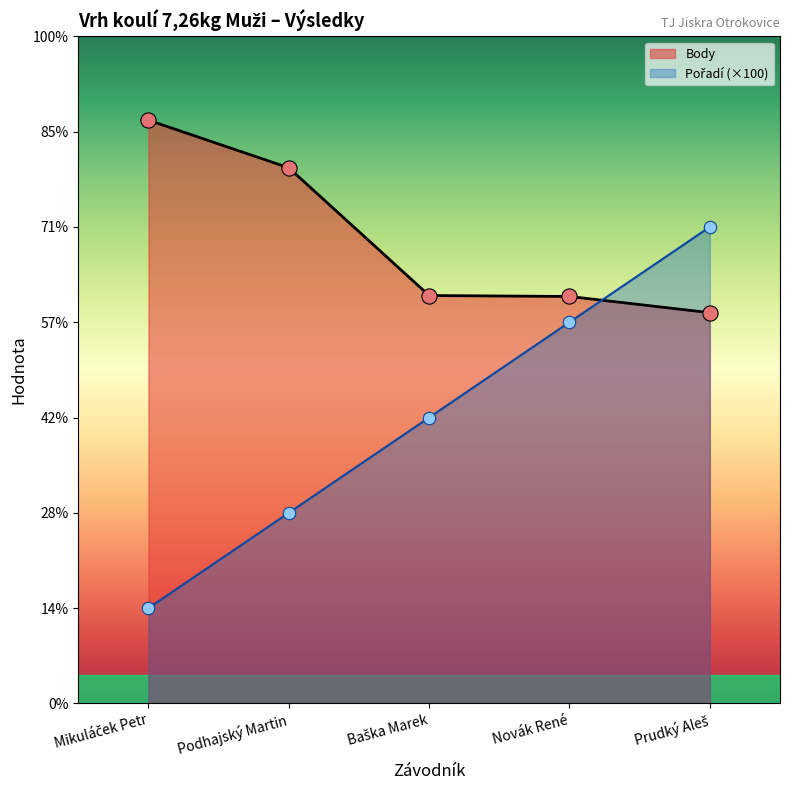

At how many categories does at least one series exceed 337?

5